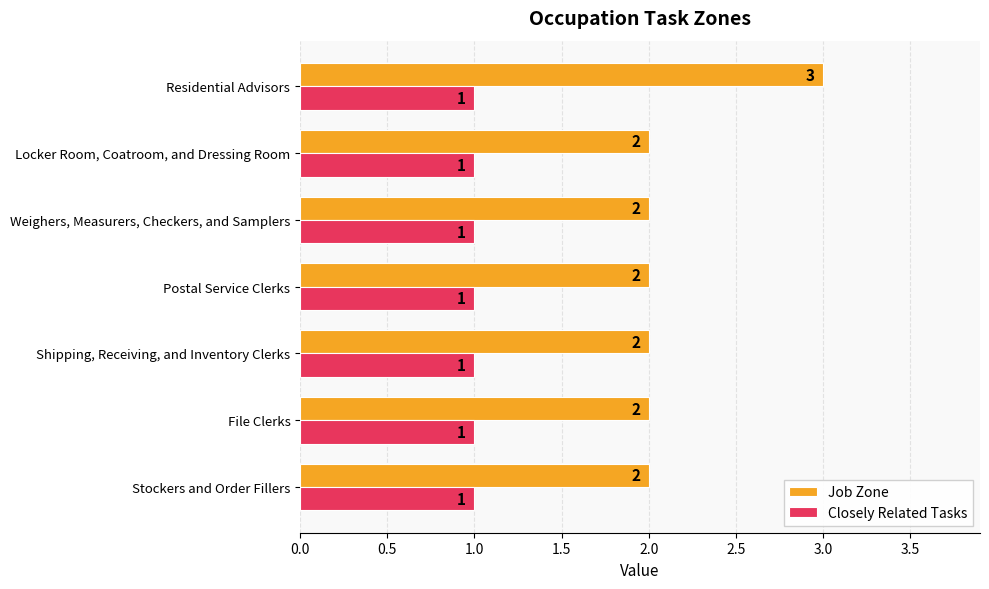

What is the sum of all Closely Related Tasks values?

7